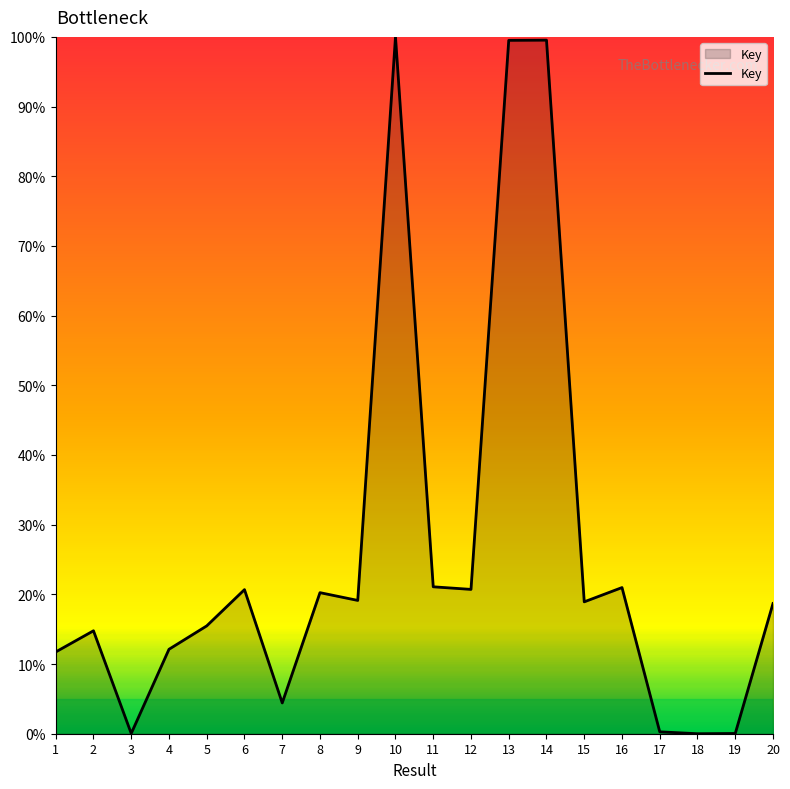

Does the chart display data point markers on the line(s)?

No